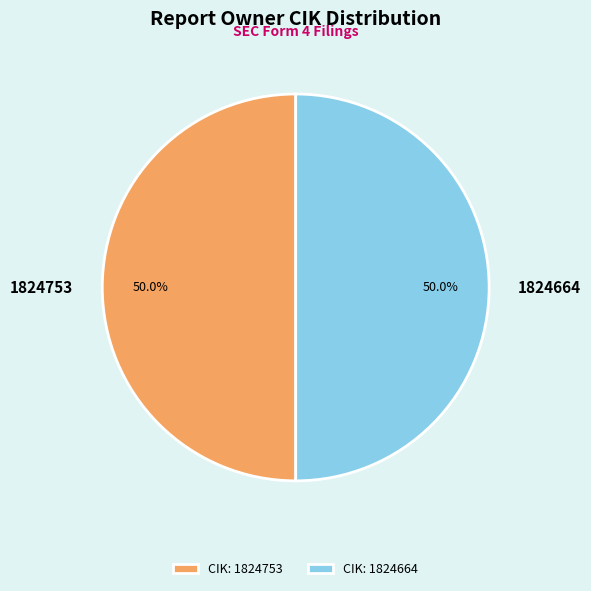

True or false: 1824664 accounts for 43% of the total.

False